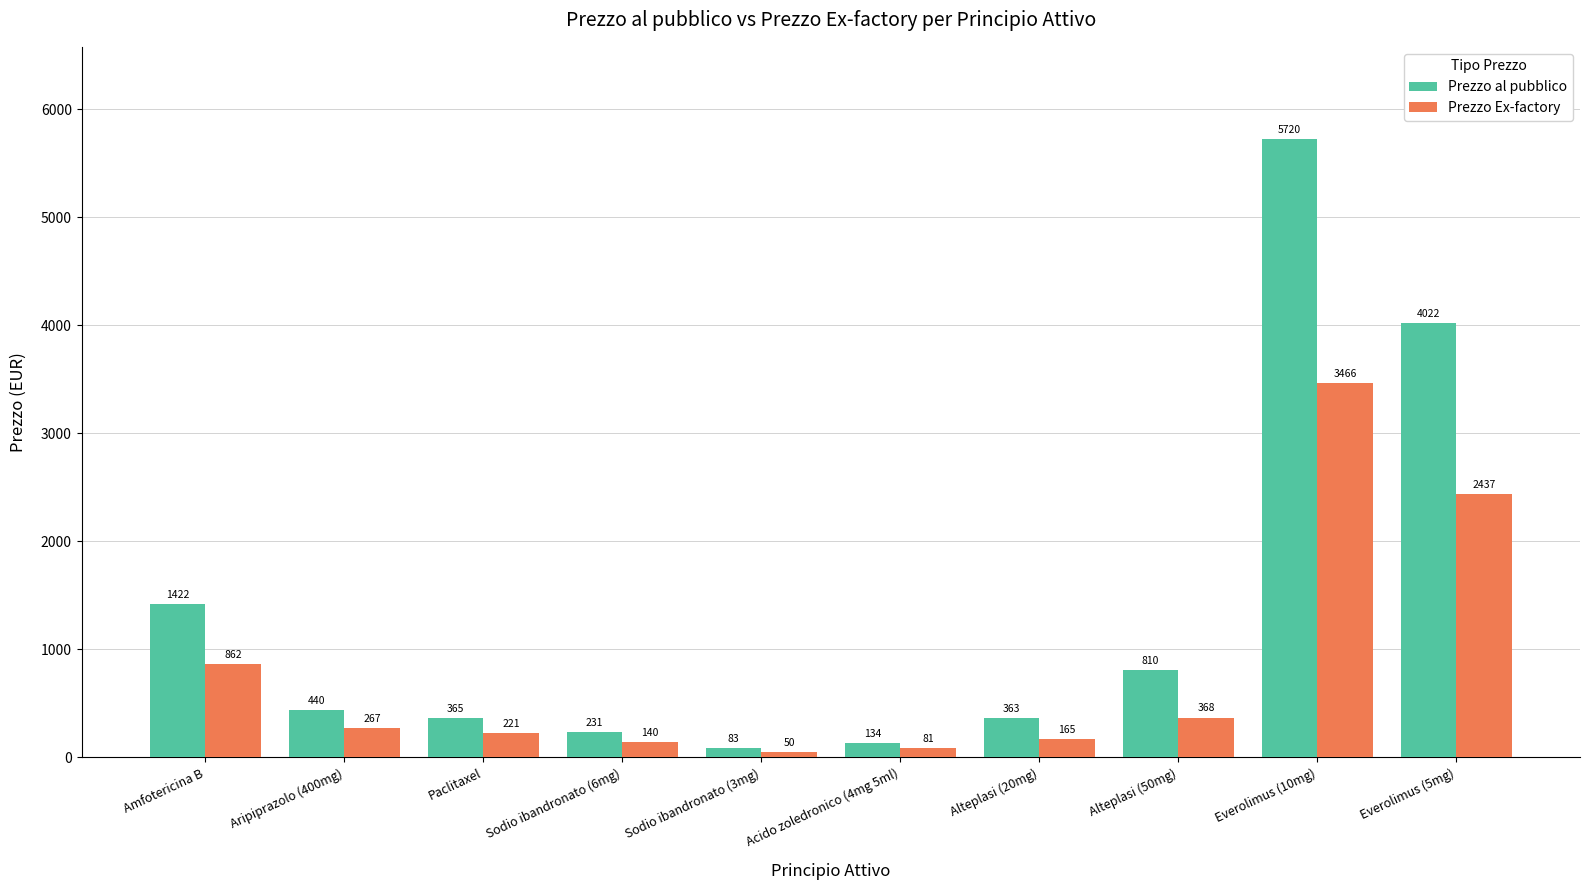

True or false: Prezzo Ex-factory has a value of 2436.8 at Everolimus (5mg).

True